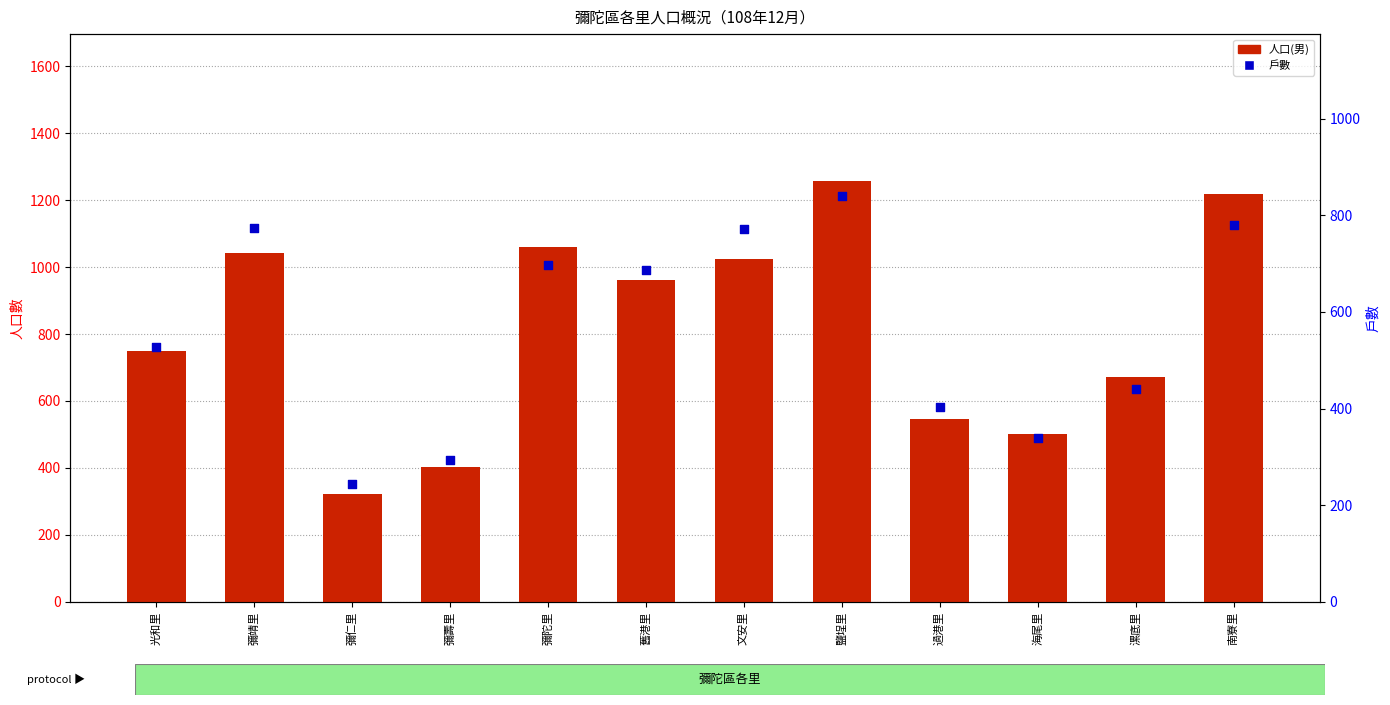

Is the value of 戶數 at 南寮里 greater than the value of 人口(男) at 彌仁里?

Yes